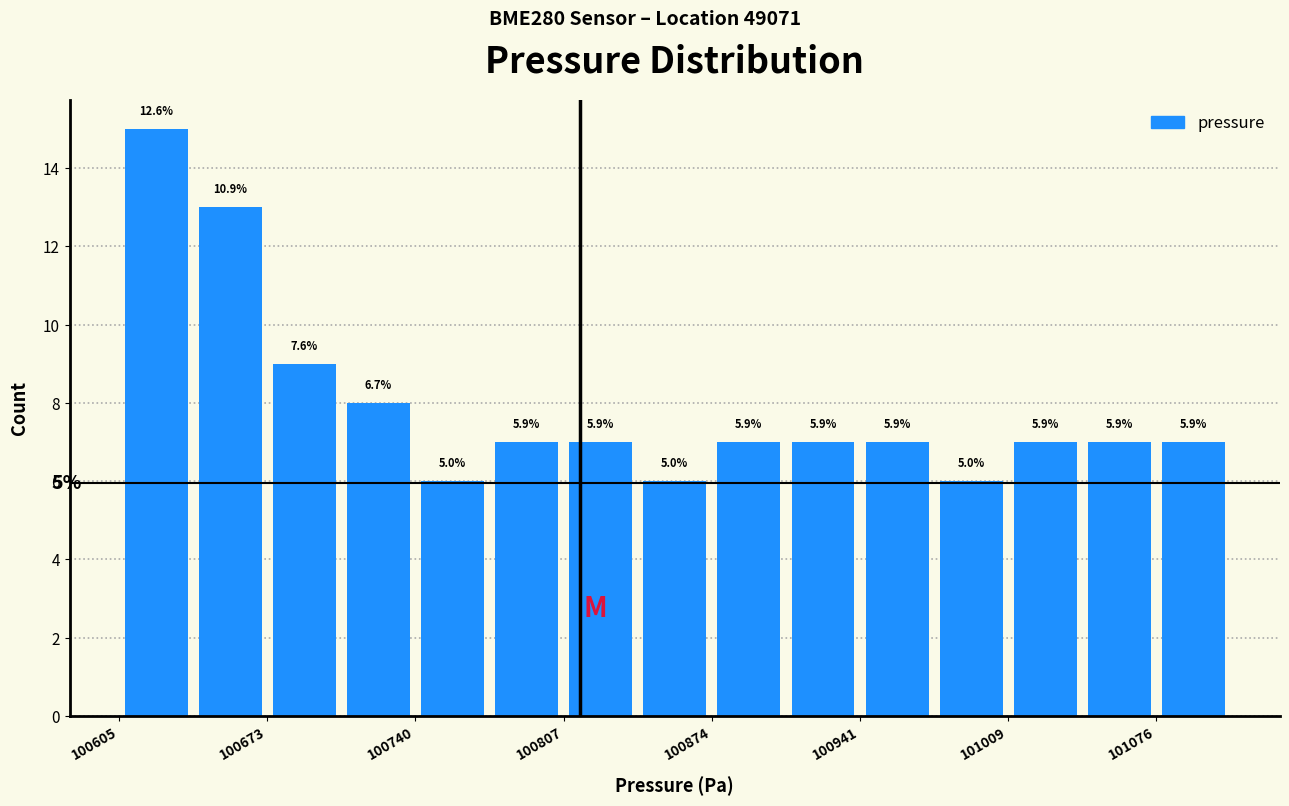

Around what value on the x-axis is the tallest bar? Give the approximate position of its centre, as read against the axis.

100620